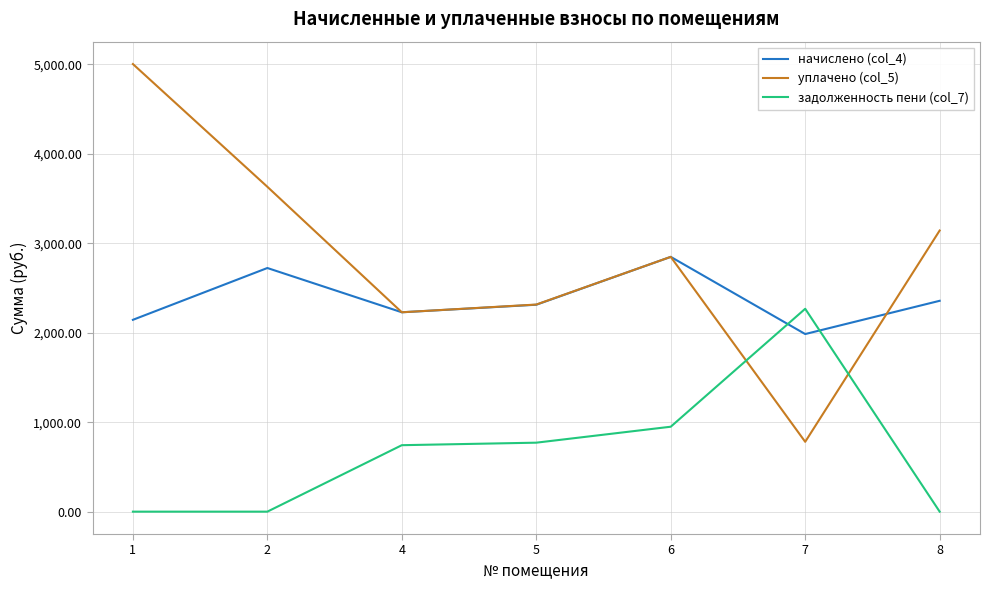

Is the value of уплачено (col_5) at 7 greater than the value of начислено (col_4) at 2?

No